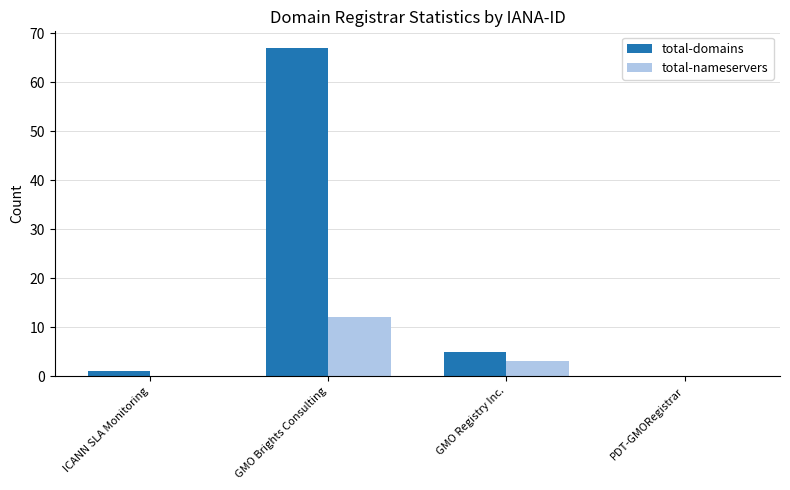

The total-nameservers series shows 5 at PDT-GMORegistrar. True or false?

False